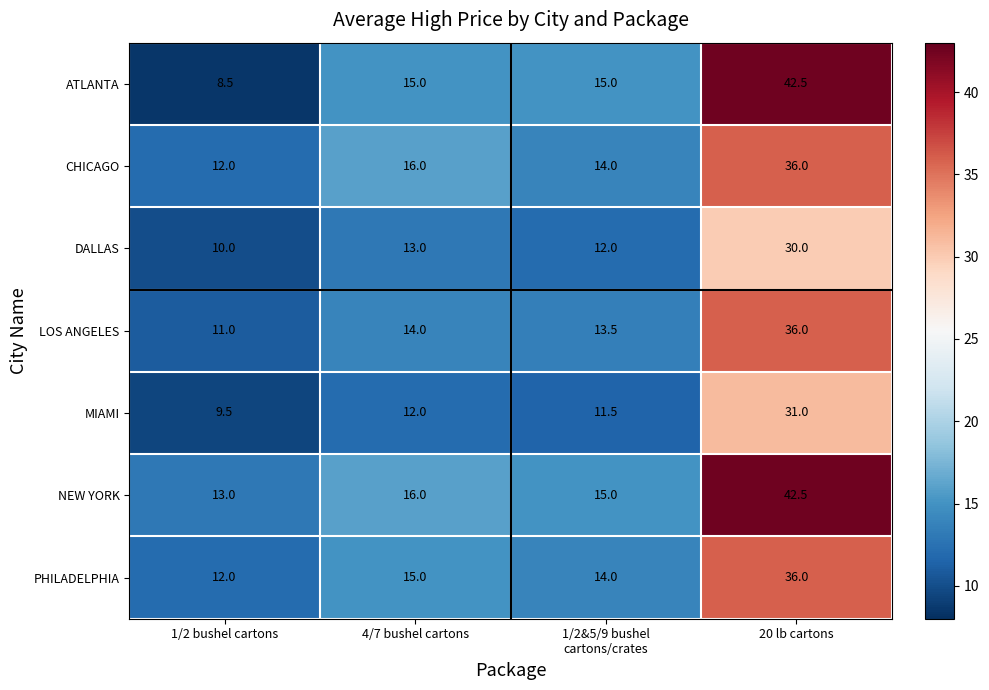

What is the minimum value for CHICAGO?

12.0